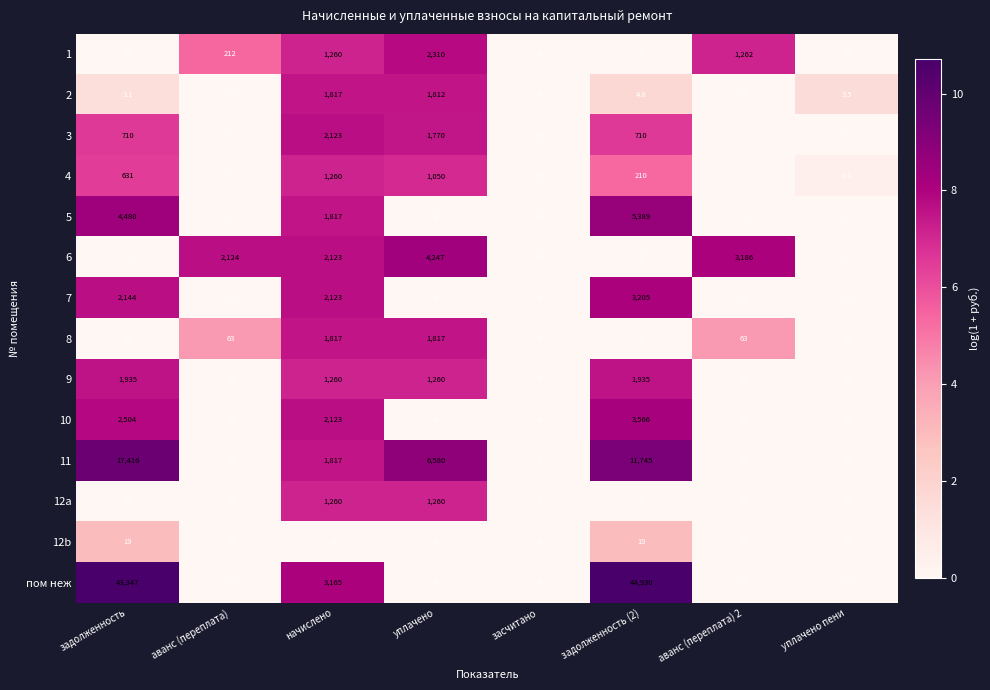

Which series changed the most between аванс (переплата) and аванс (переплата) 2?

6